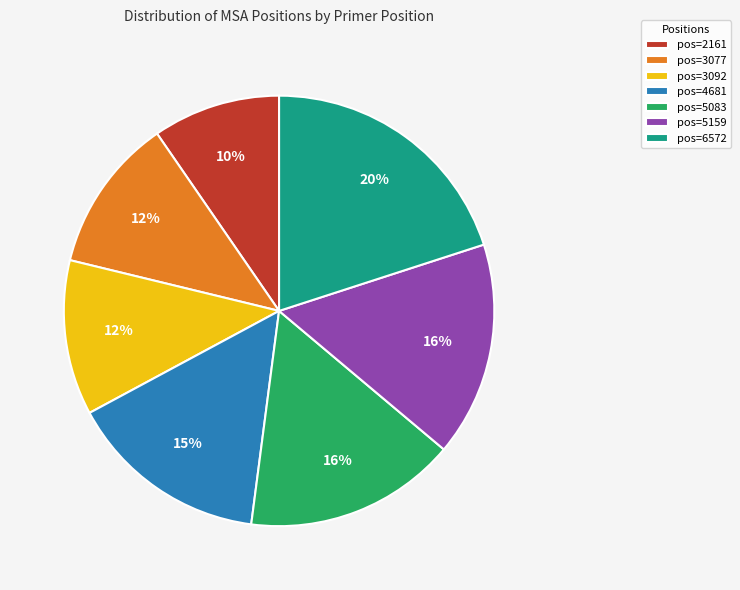

What is the ratio of the value at pos=3077 to the value at pos=6572?

0.6